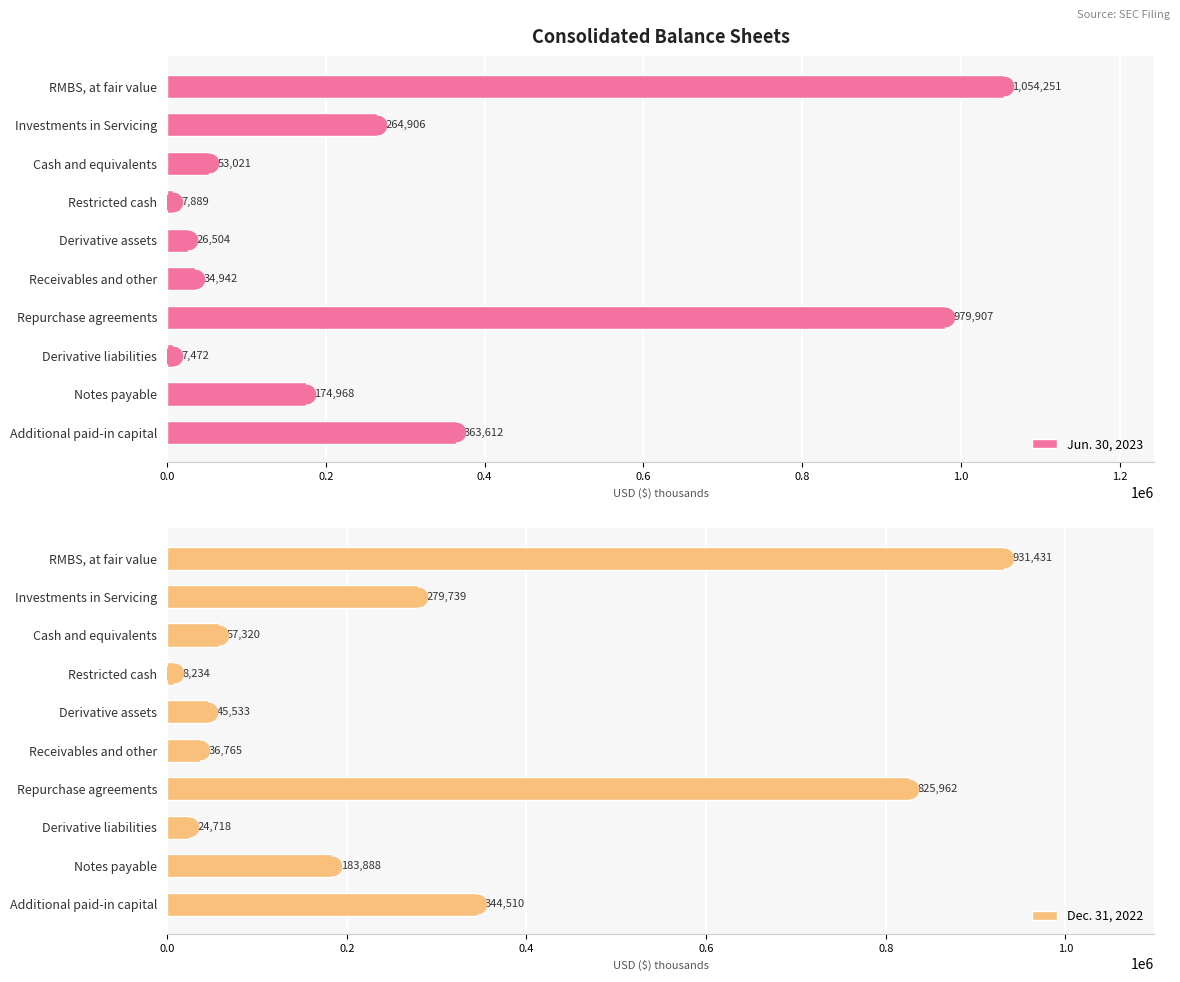

What are all the series names shown in the legend?

Jun. 30, 2023, Dec. 31, 2022